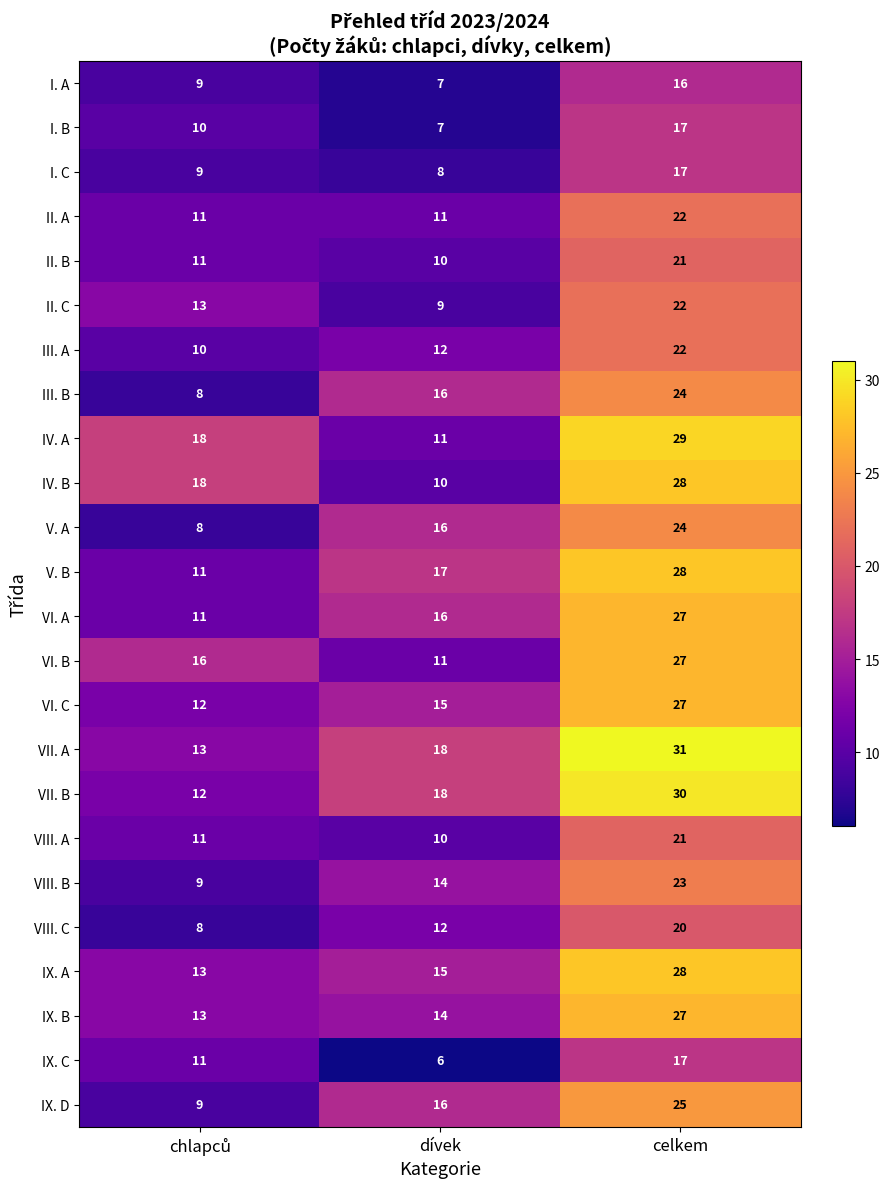

What is the average value of the VIII. B series?

15